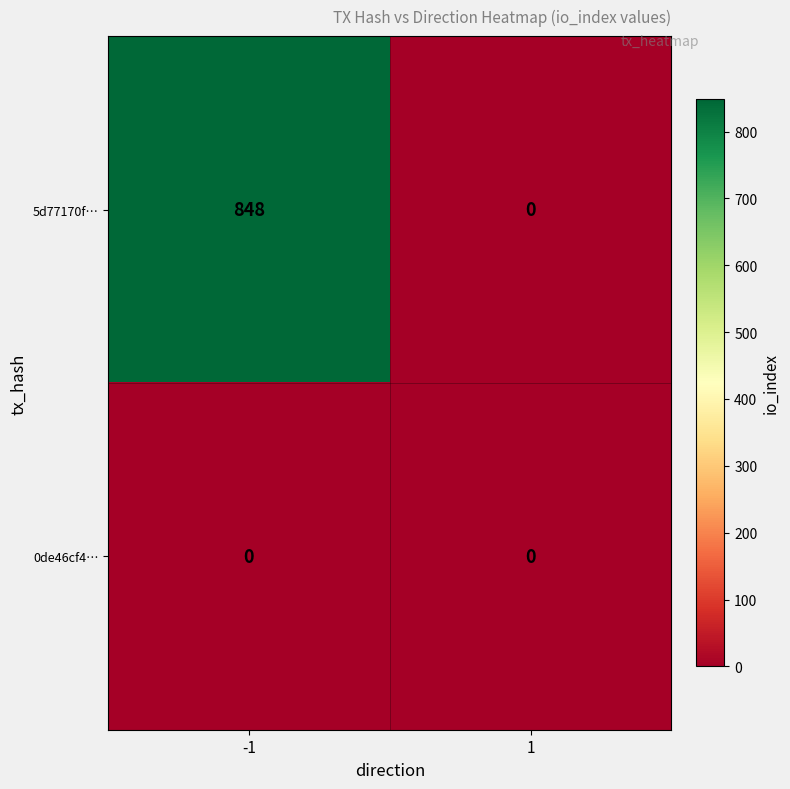

What is the sum of all 5d77170f… values?

848